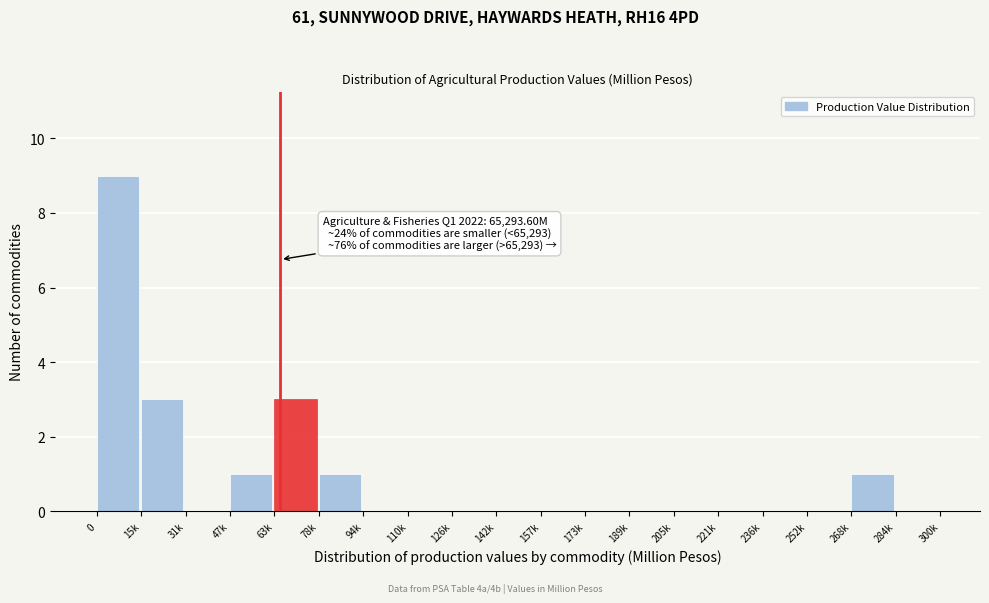

Reading right to left, what are all the values shown in this chart?

284k=0	268k=1	252k=0	236k=0	221k=0	205k=0	189k=0	173k=0	157k=0	142k=0	126k=0	110k=0	94k=0	78k=1	63k=3	47k=1	31k=0	15k=3	0=9